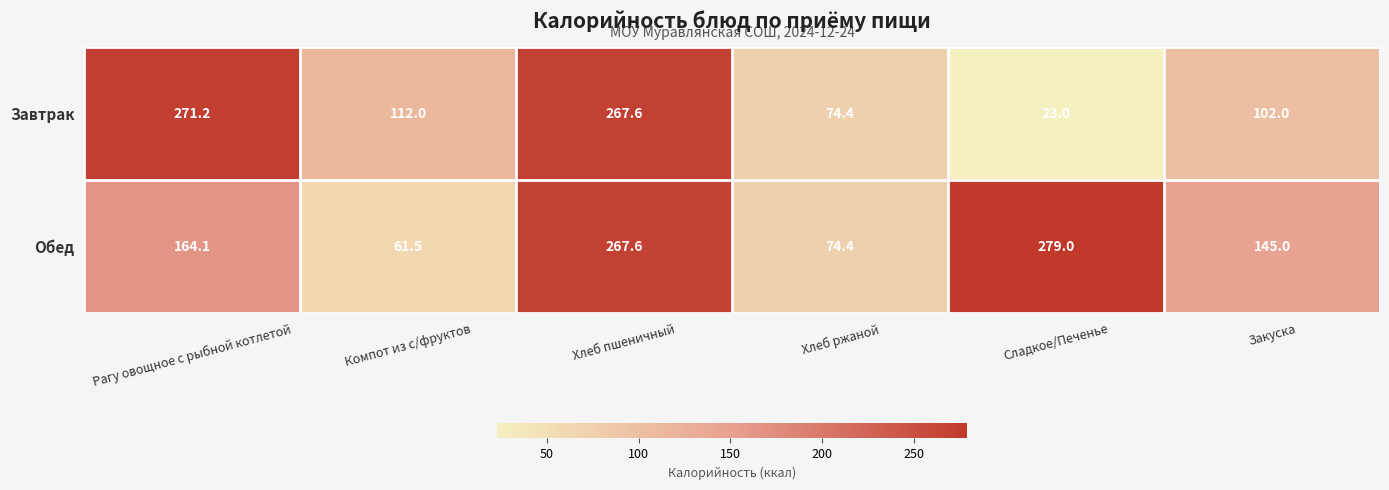

Reading left to right, list all the values displayed in this chart.

Завтрак: Рагу овощное с рыбной котлетой=271.2	Компот из с/фруктов=112.0	Хлеб пшеничный=267.6	Хлеб ржаной=74.4	Сладкое/Печенье=23.0	Закуска=102.0
Обед: Рагу овощное с рыбной котлетой=164.1	Компот из с/фруктов=61.5	Хлеб пшеничный=267.6	Хлеб ржаной=74.4	Сладкое/Печенье=279.0	Закуска=145.0